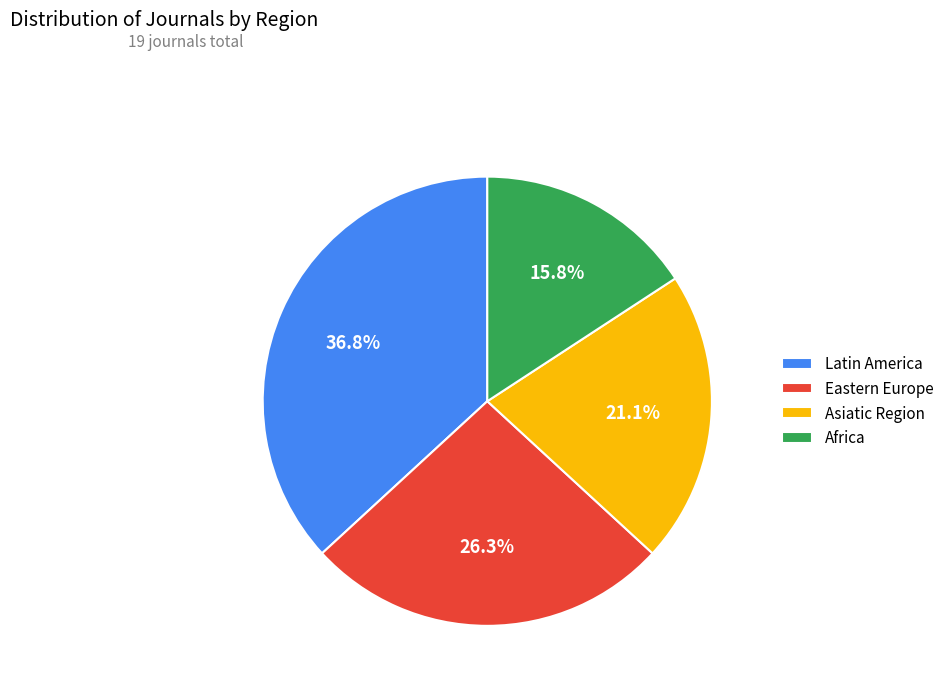

What is the ratio of the value at Asiatic Region to the value at Latin America?

0.6